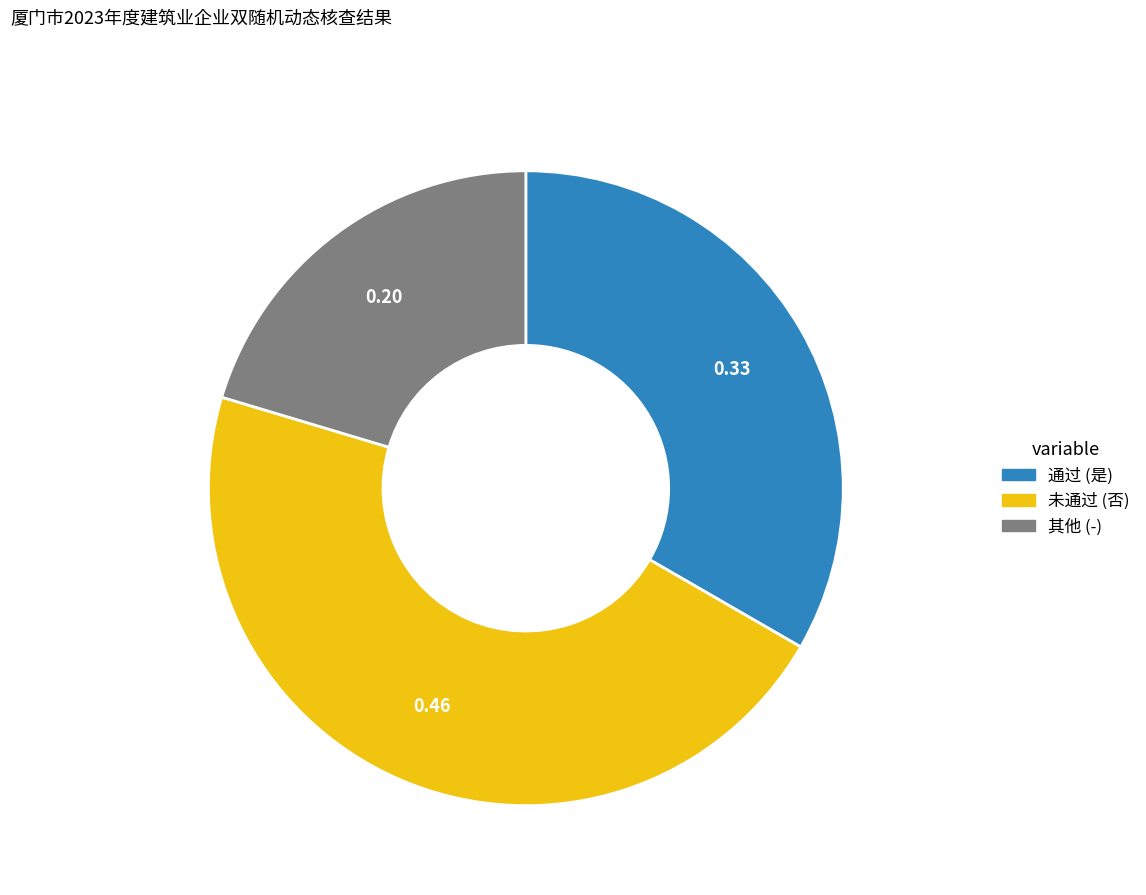

Does any single category account for the majority?

No